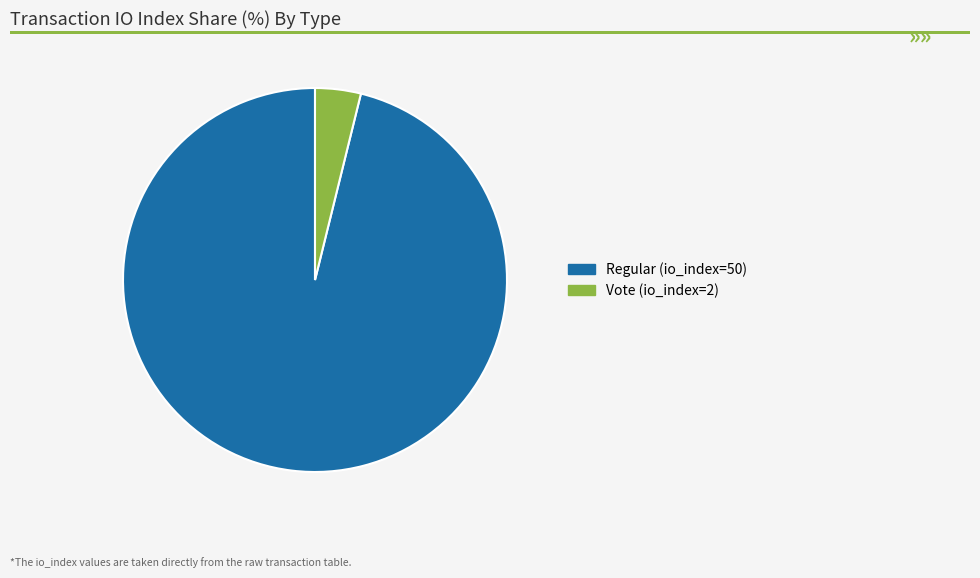

Is there a majority slice in this chart?

Yes